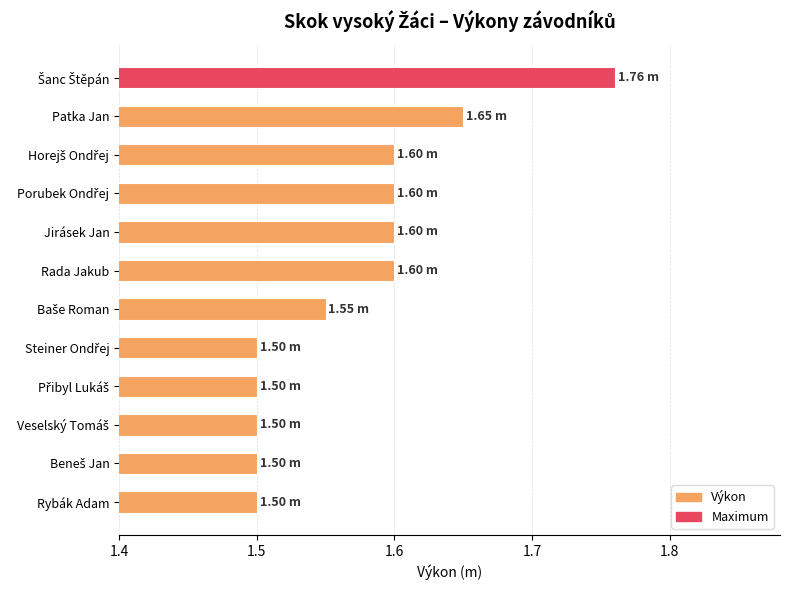

What is the label of the 6th bar from the top?

Rada Jakub